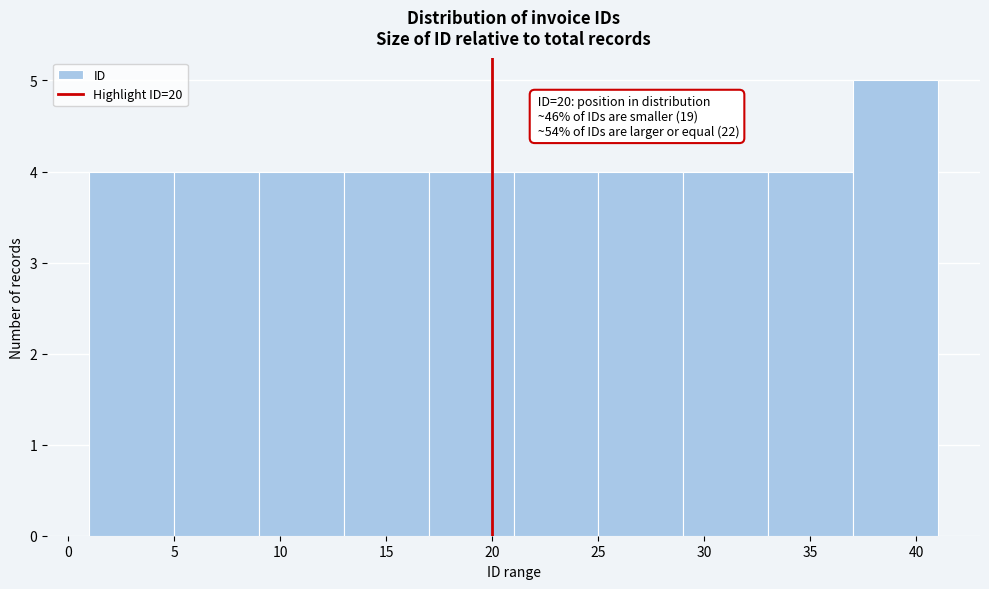

Over which range of the x-axis is the bar tallest?

37 to 41